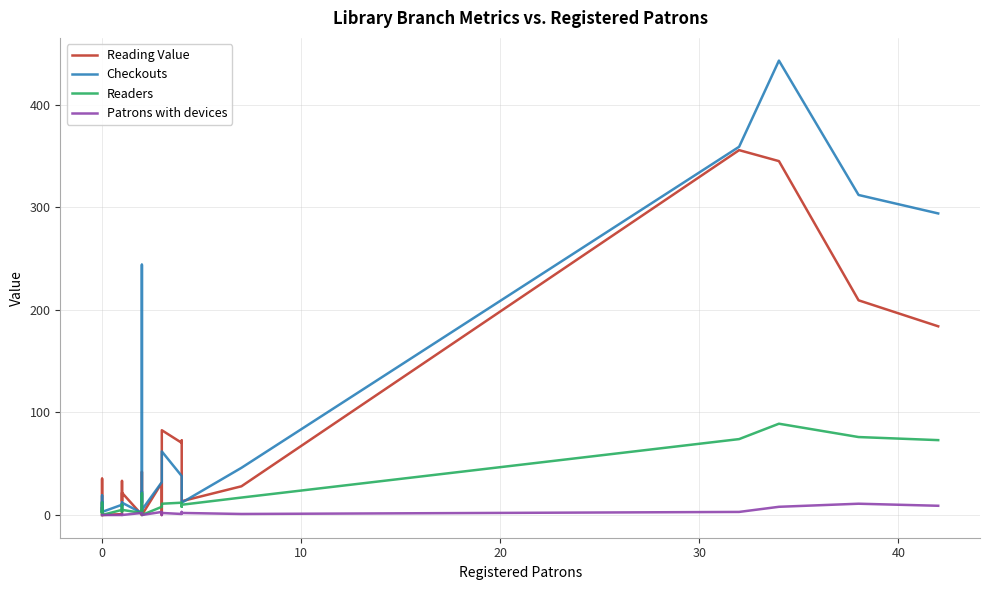

How many values in Patrons with devices are above zero?

17